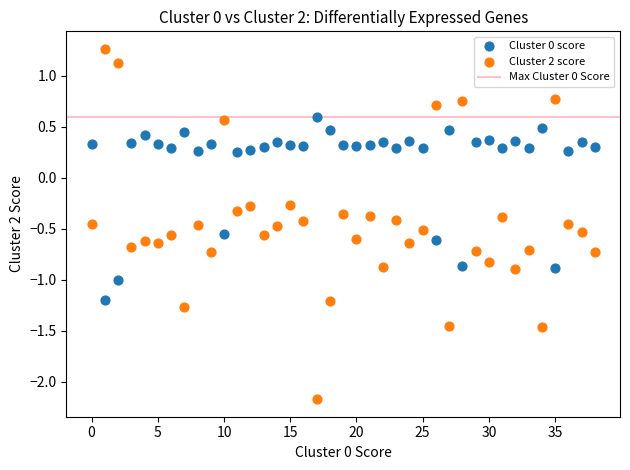

Across all data points, what is the range of Y values (max minus min)?

3.4